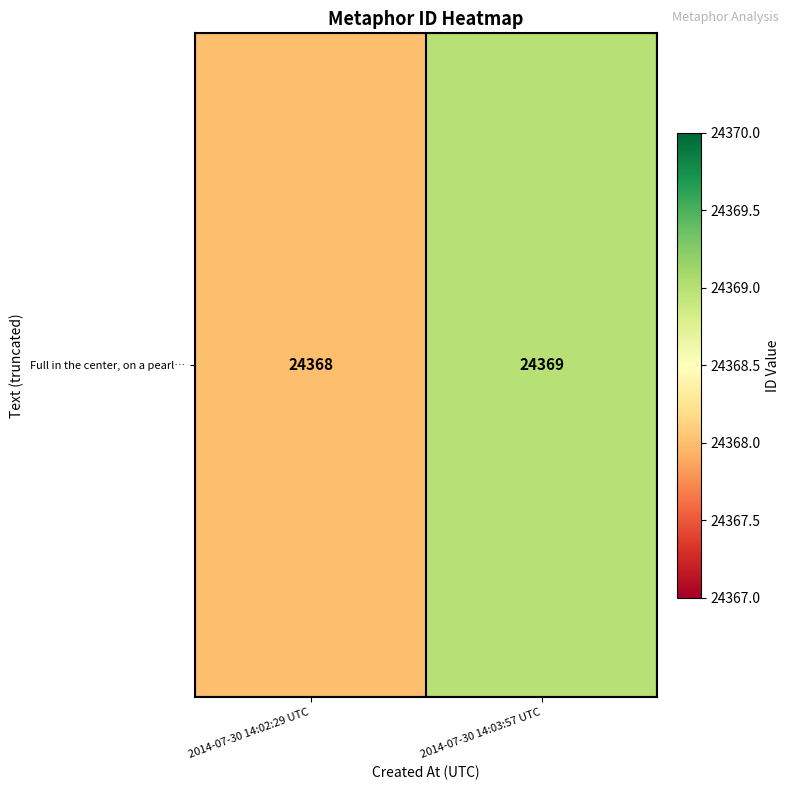

The chart shows a value of 24369 at 2014-07-30 14:03:57 UTC. True or false?

True